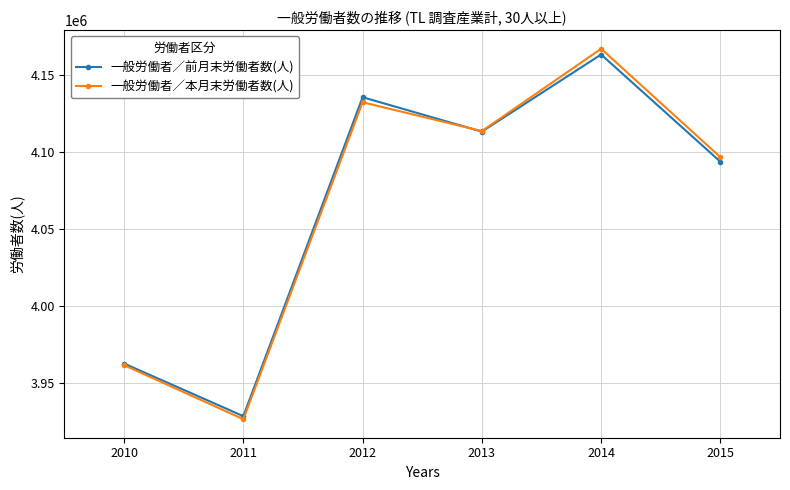

Is this an area chart (filled region under the line)?

No